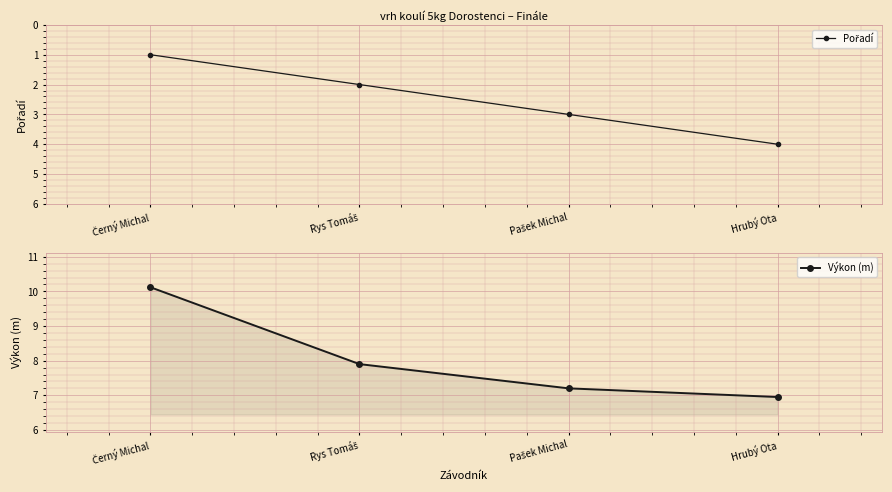

True or false: Výkon (m) and Pořadí cross at least once.

False